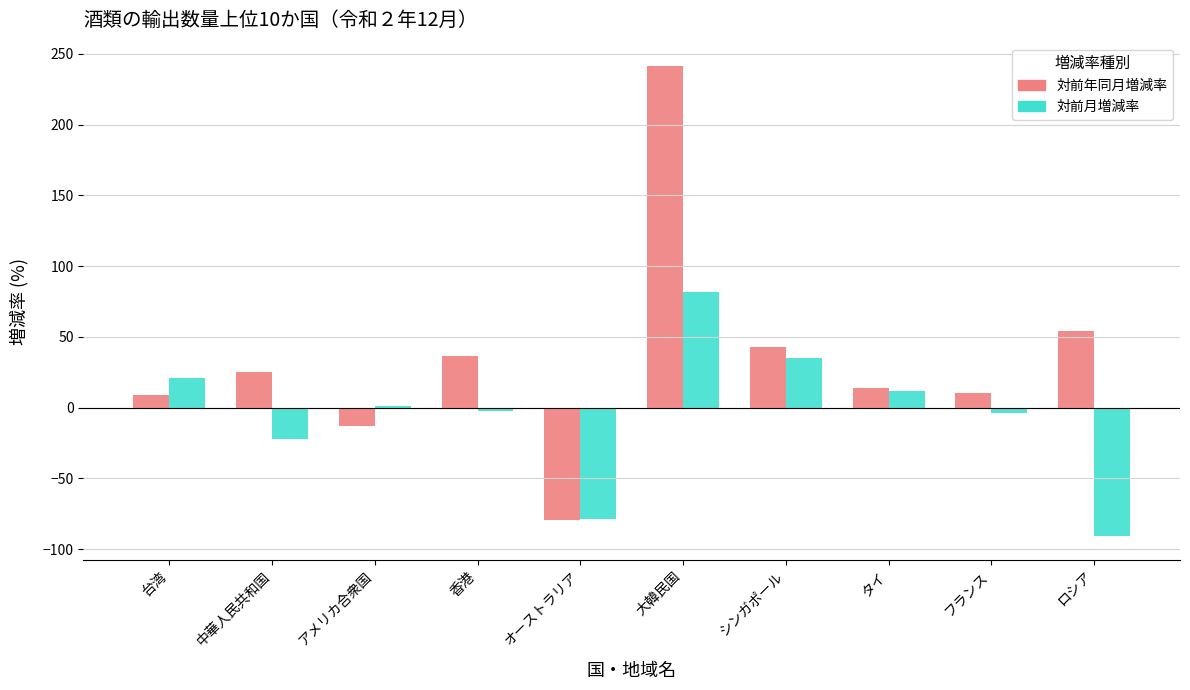

True or false: 対前月増減率 has a value of -24.0 at ロシア.

False